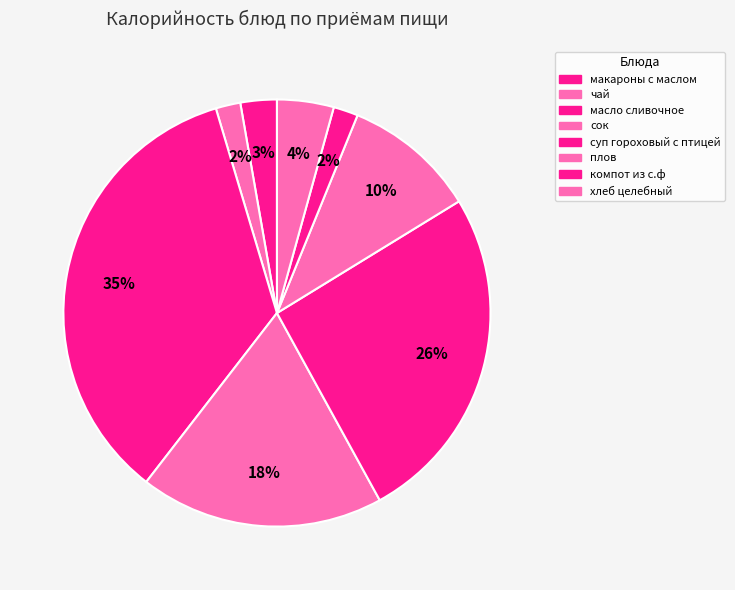

Which category has the biggest portion of the pie?

масло сливочное